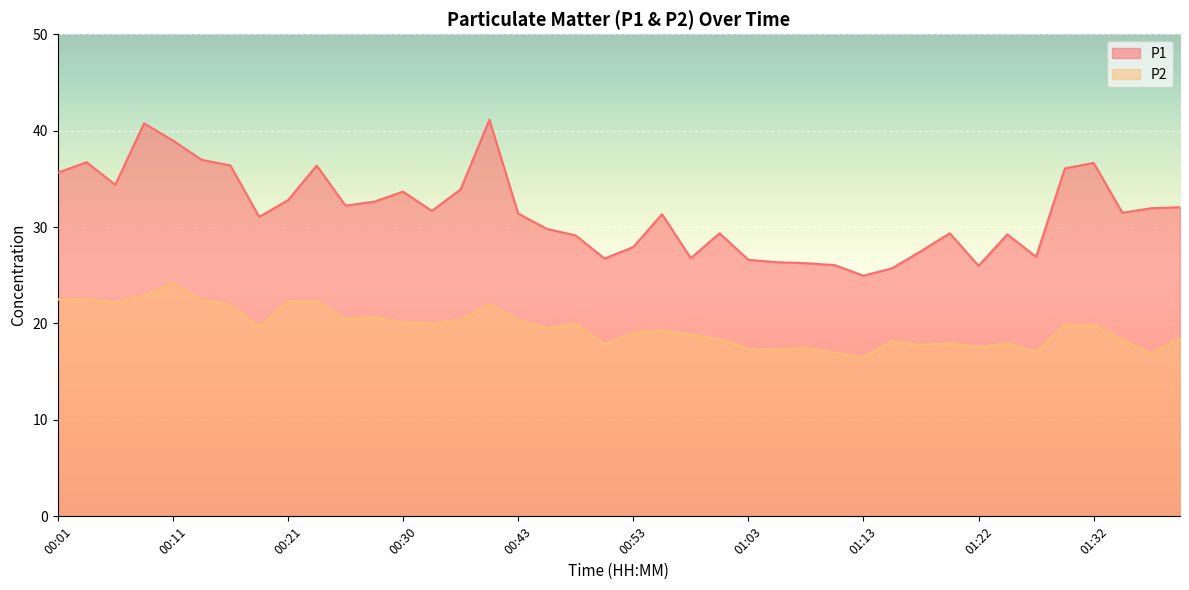

What is the label of the 14th point from the left?

00:33